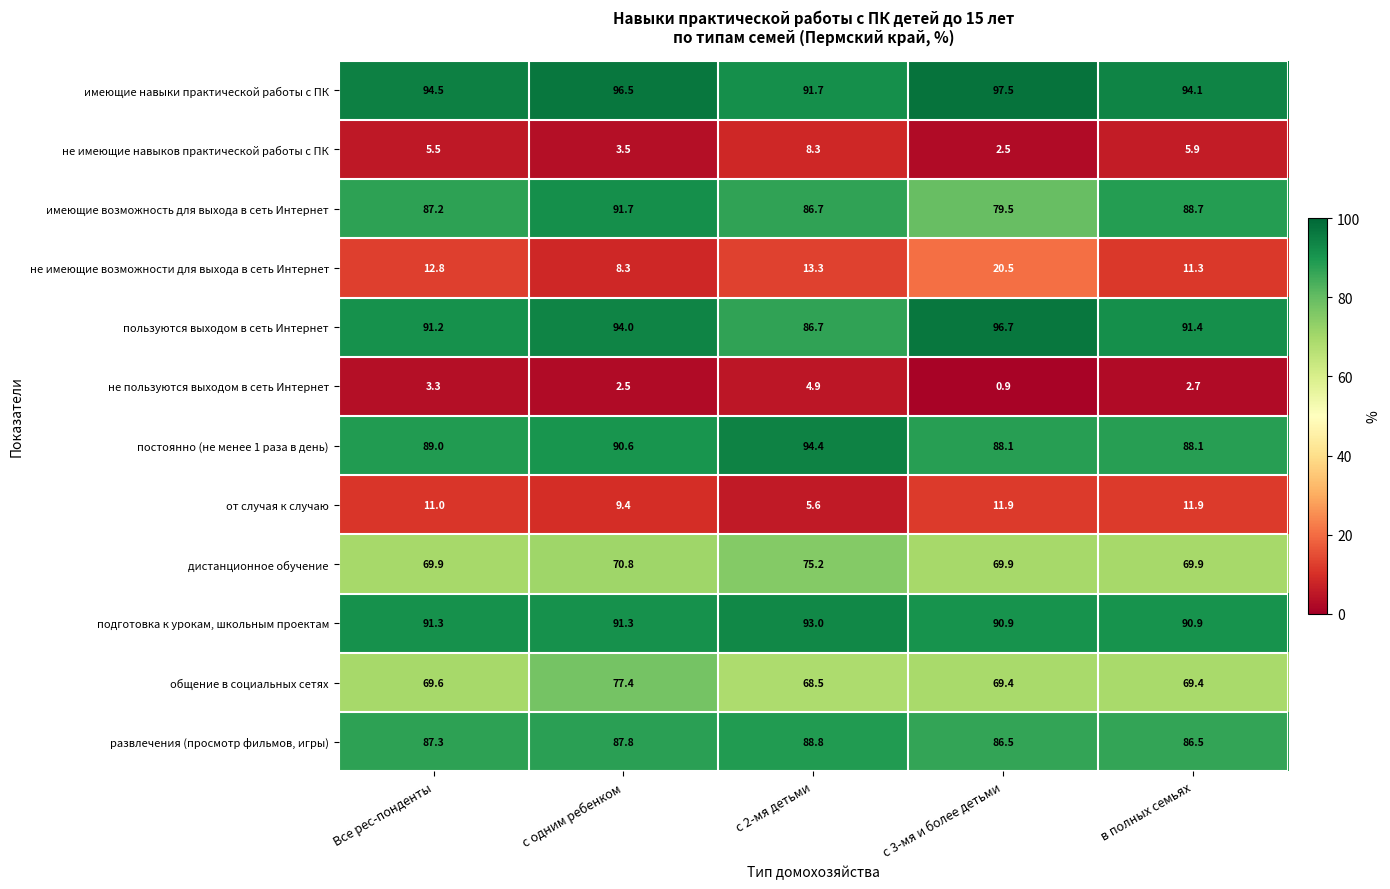

Is it true that не пользуются выходом в сеть Интернет equals 2.9 at с 2-мя детьми?

False